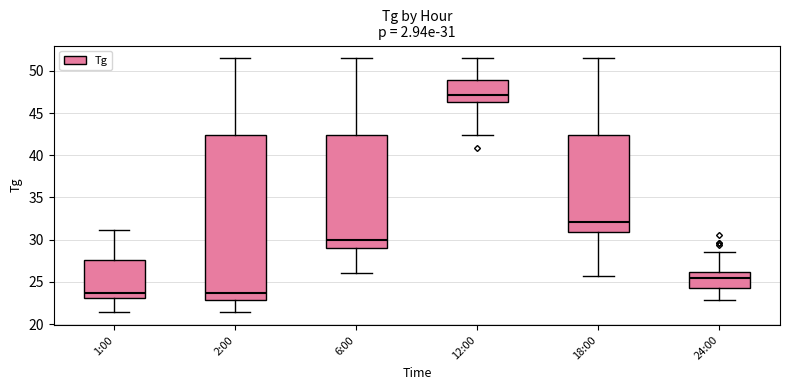

Which box has the highest median line?

12:00